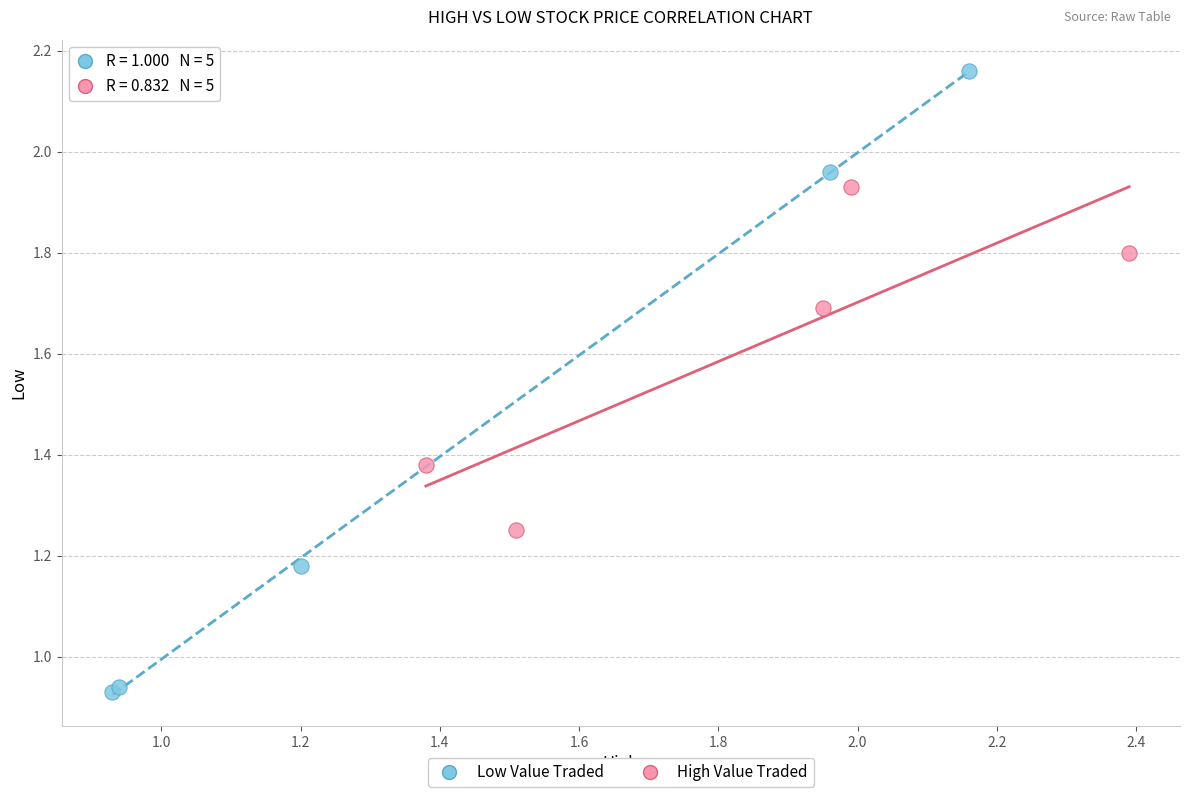

Which series contains the highest Y value?

Low Value Traded